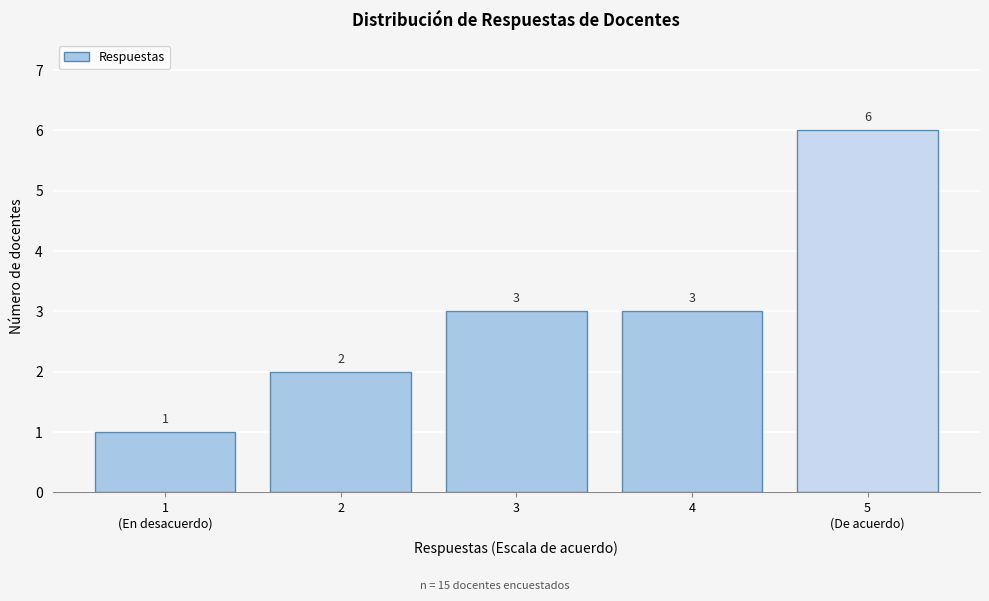

Reading right to left, transcribe all the data shown in this chart.

6	3	3	2	1